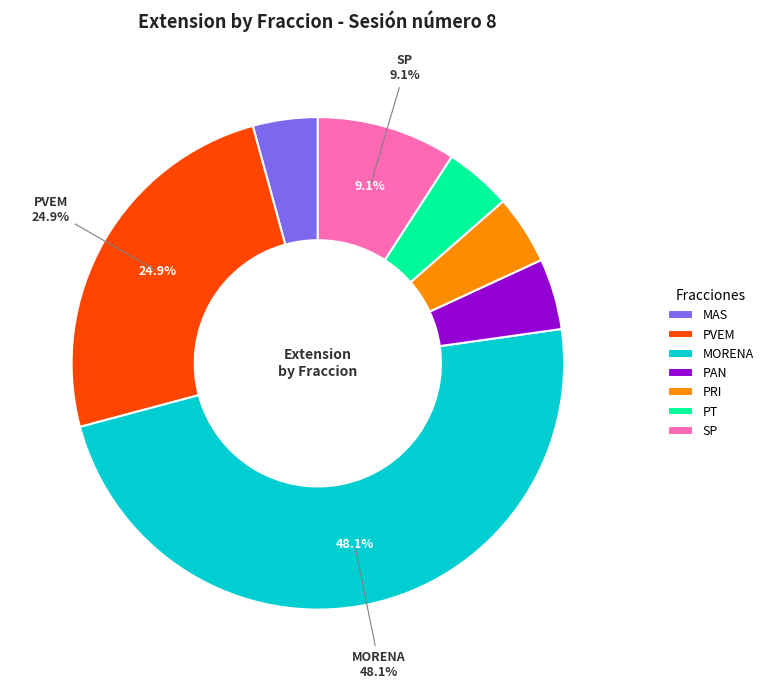

Approximately how many times larger is the value at PAN compared to PRI?

1.0